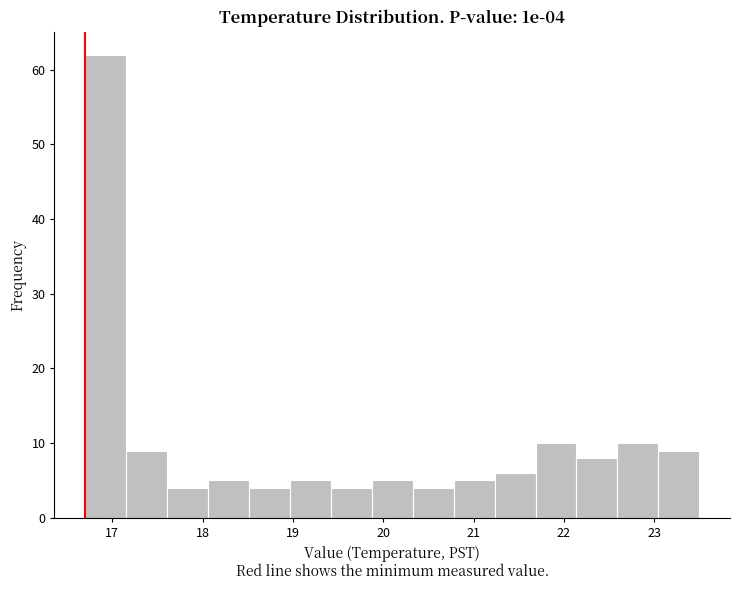

Which range on the x-axis has the tallest bar?

16.7 to 17.2